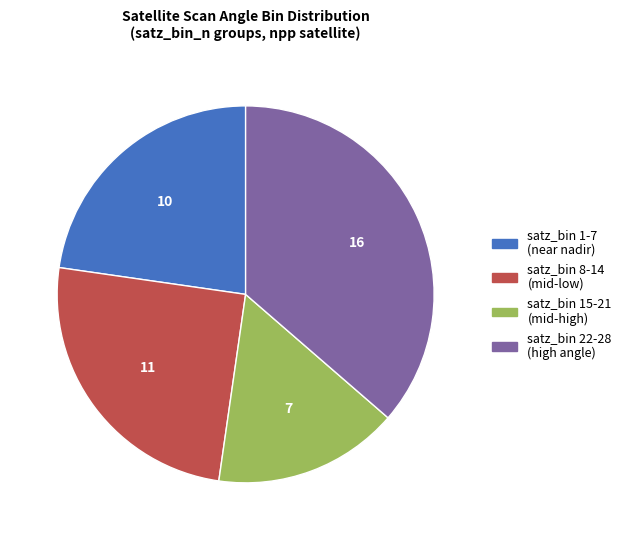

Does any single category account for the majority?

No